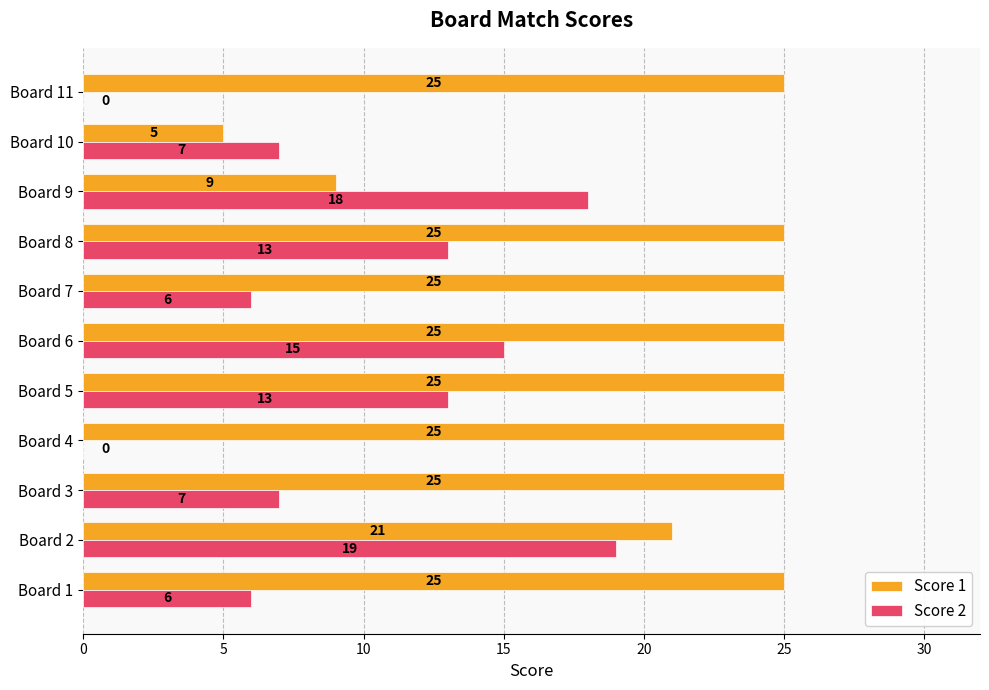

Which series changed the most between Board 5 and Board 6?

Score 2